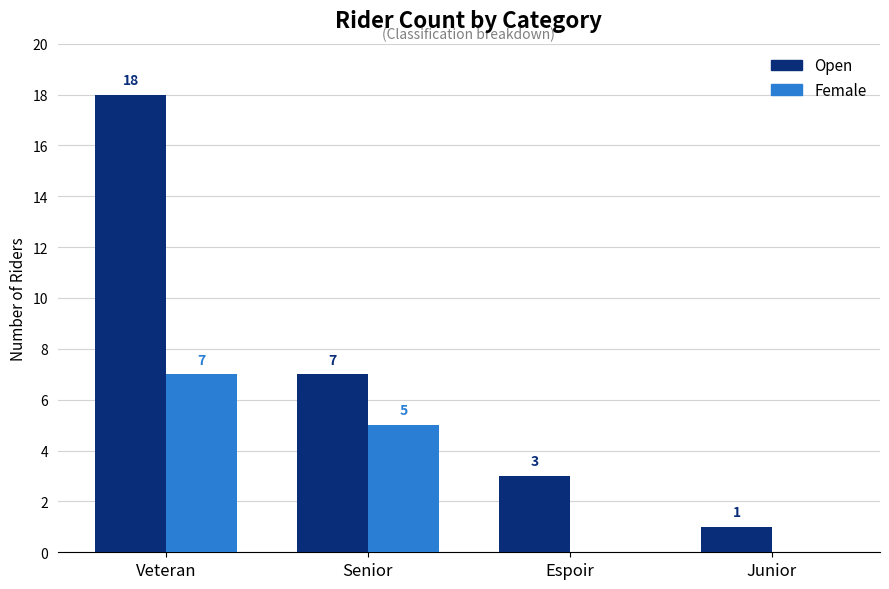

Reading left to right, what are all the values shown in this chart?

Open: 18	7	3	1
Female: 7	5	0	0